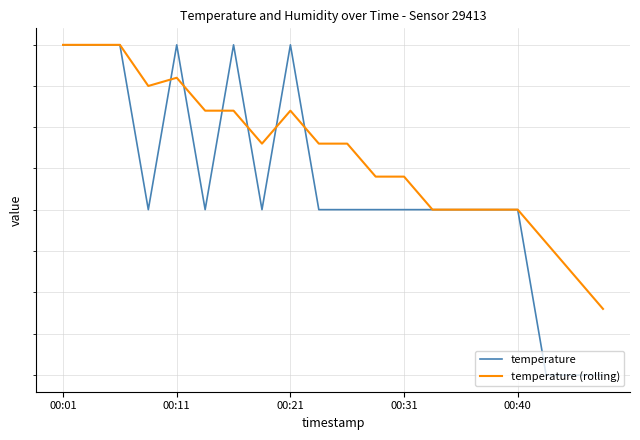

Where is temperature (rolling) nearest to the value 21?

19